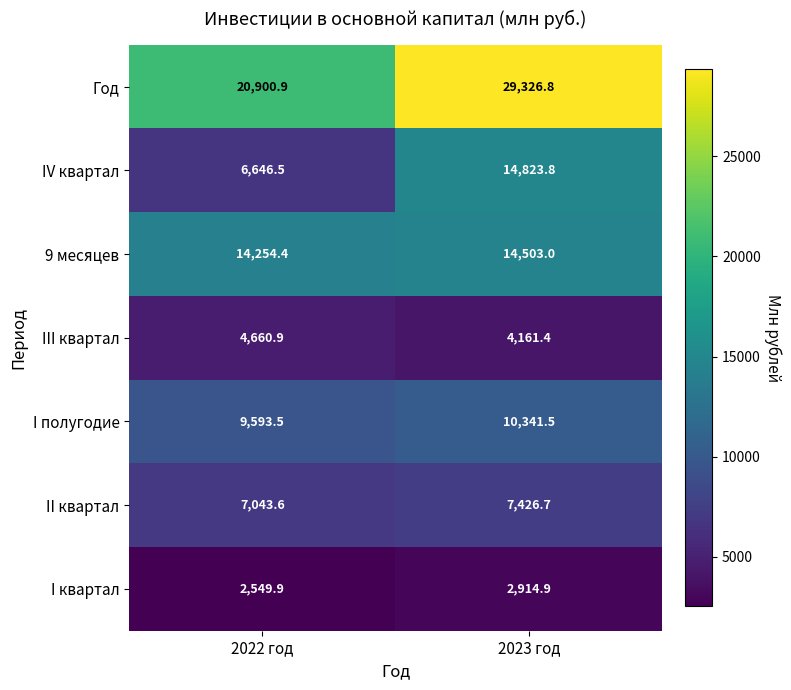

At how many categories does at least one series exceed 25910?

1